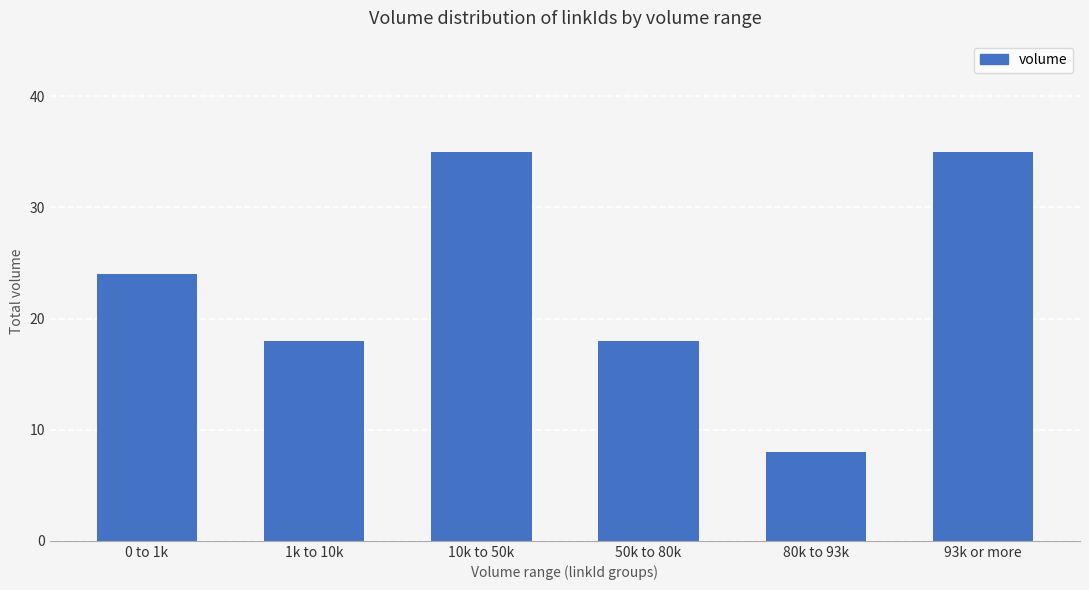

What is the difference between the maximum and second lowest values?

17